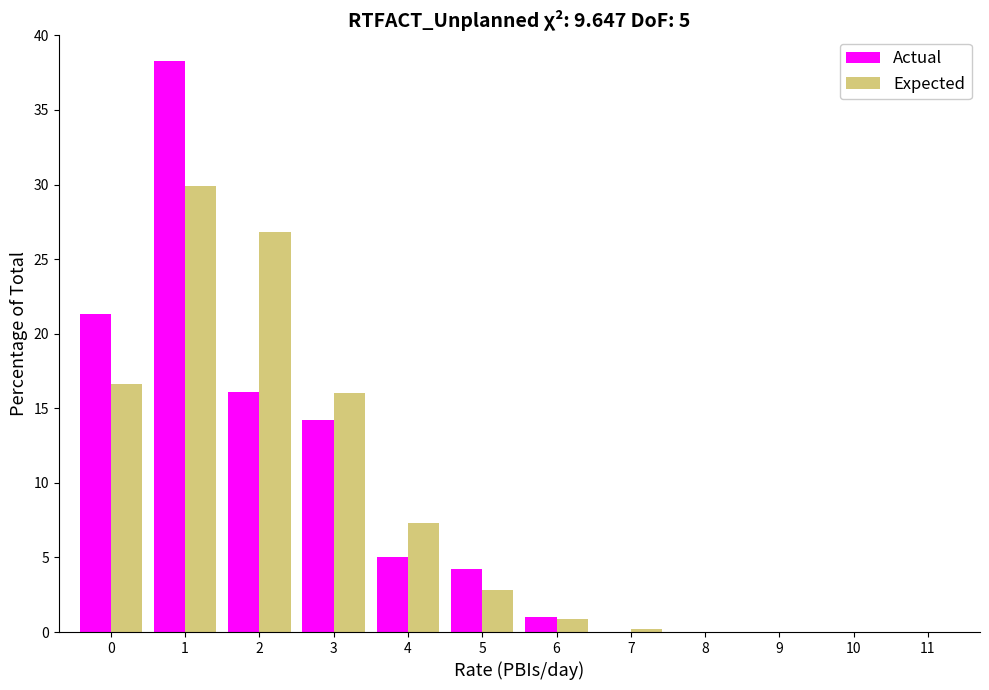

Reading left to right, what are all the values shown in this chart?

Actual: 0=21.3	1=38.3	2=16.1	3=14.2	4=5.0	5=4.2	6=1.0	7=0.0	8=0.0	9=0.0	10=0.0	11=0.0
Expected: 0=16.6	1=29.9	2=26.8	3=16.0	4=7.3	5=2.8	6=0.9	7=0.2	8=0.0	9=0.0	10=0.0	11=0.0